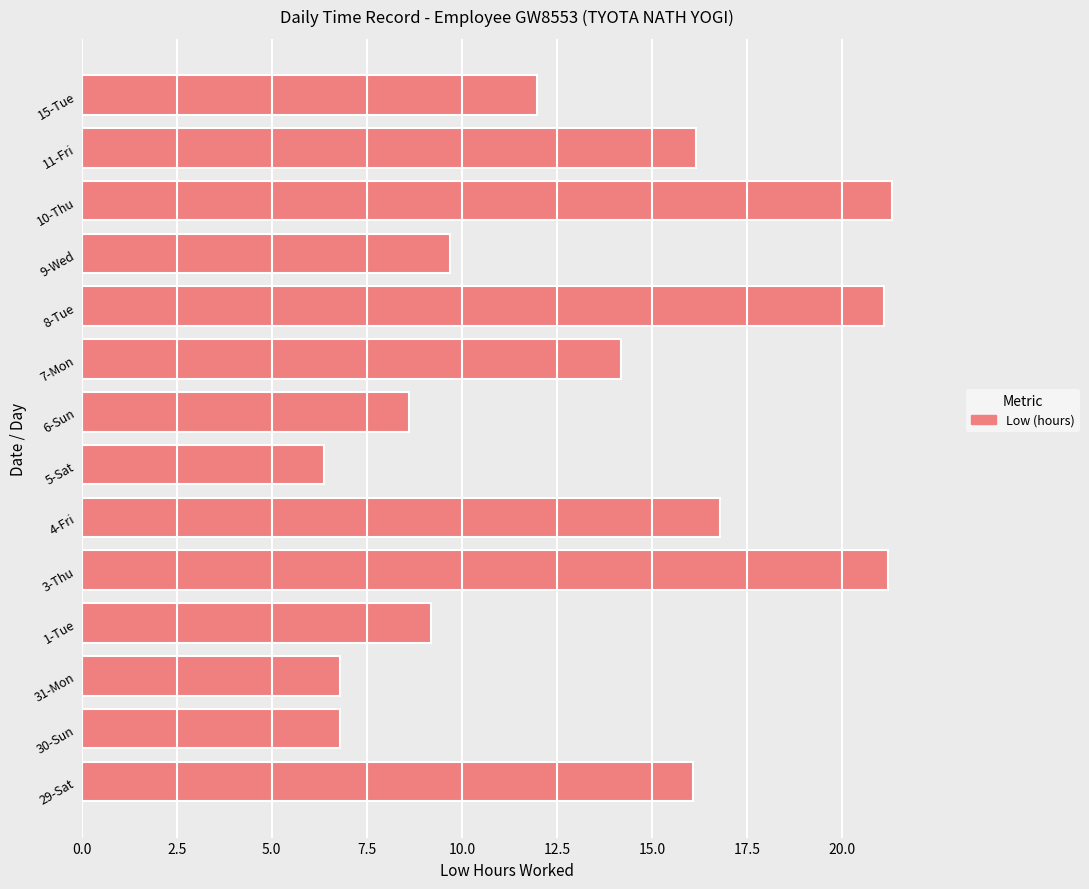

What is the smallest value displayed?

6.4